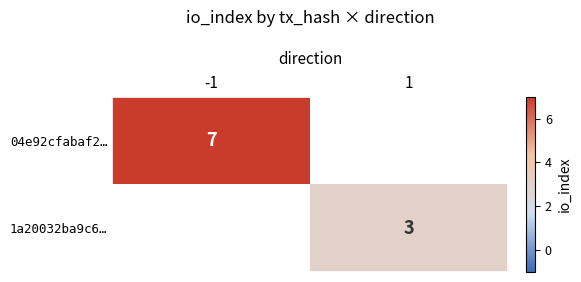

Which category has the lowest value in the 1a20032ba9c6… series?

-1